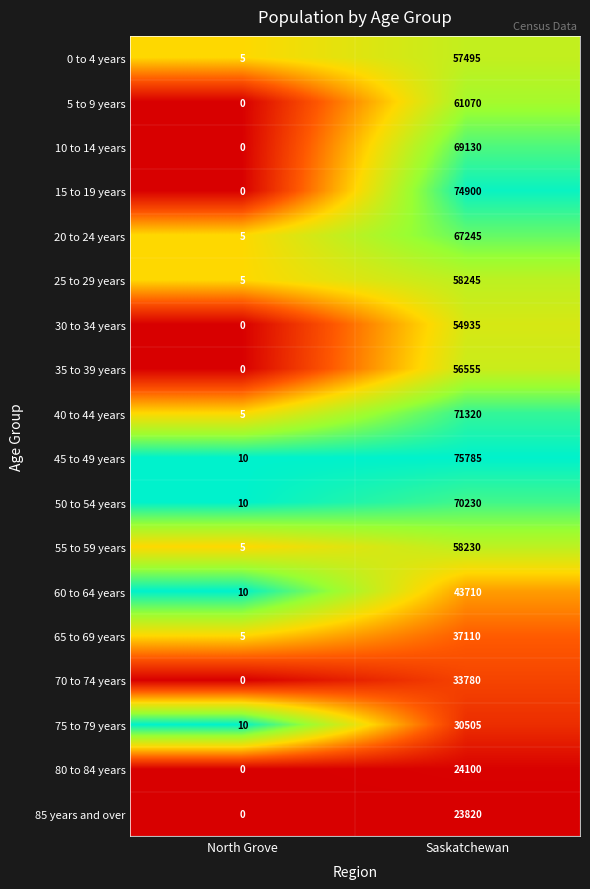

Which series changed the most between North Grove and Saskatchewan?

45 to 49 years